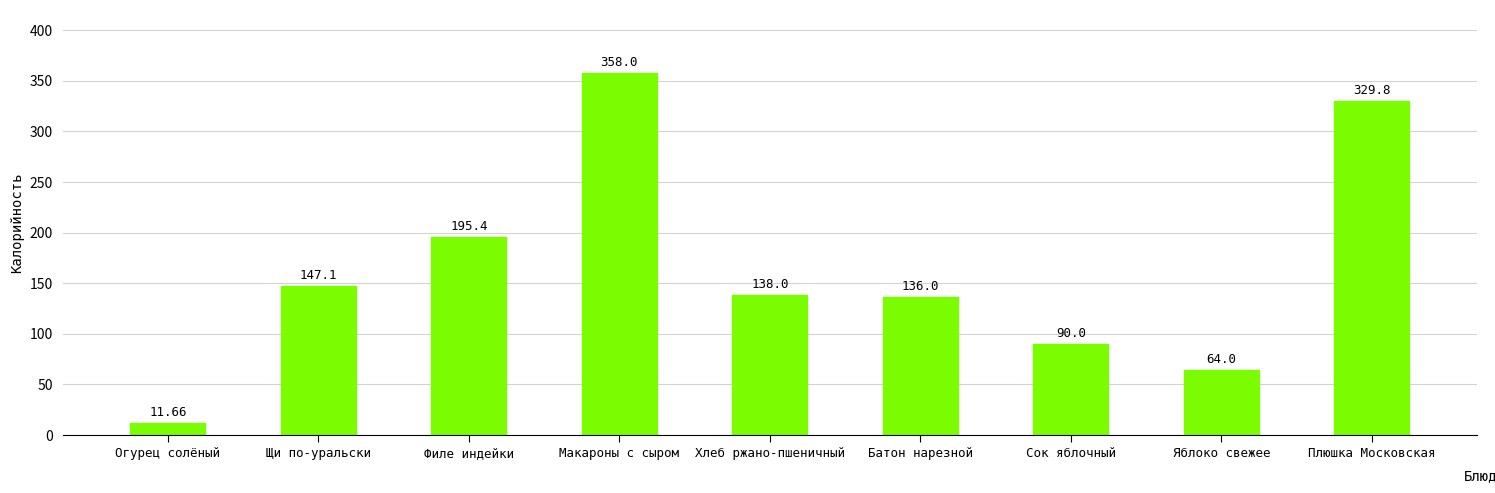

The value at Яблоко свежее is 97.6. True or false?

False